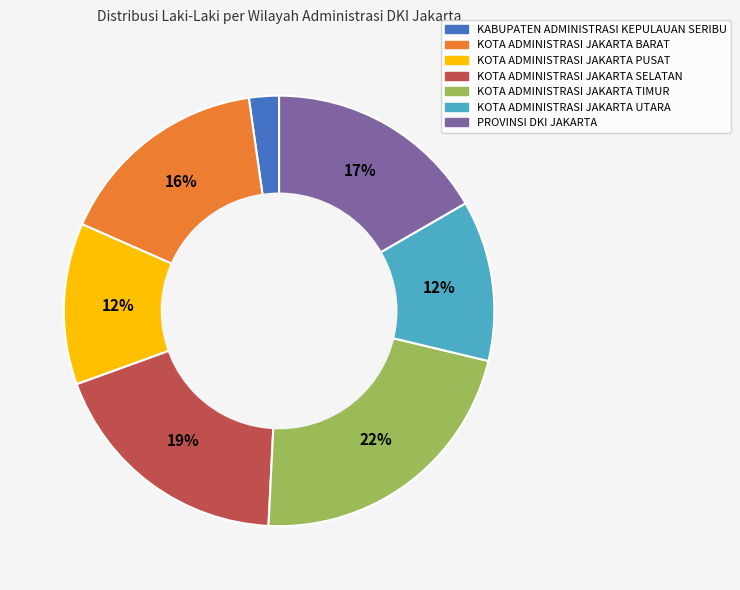

Between KOTA ADMINISTRASI JAKARTA PUSAT and KABUPATEN ADMINISTRASI KEPULAUAN SERIBU, which is larger?

KOTA ADMINISTRASI JAKARTA PUSAT